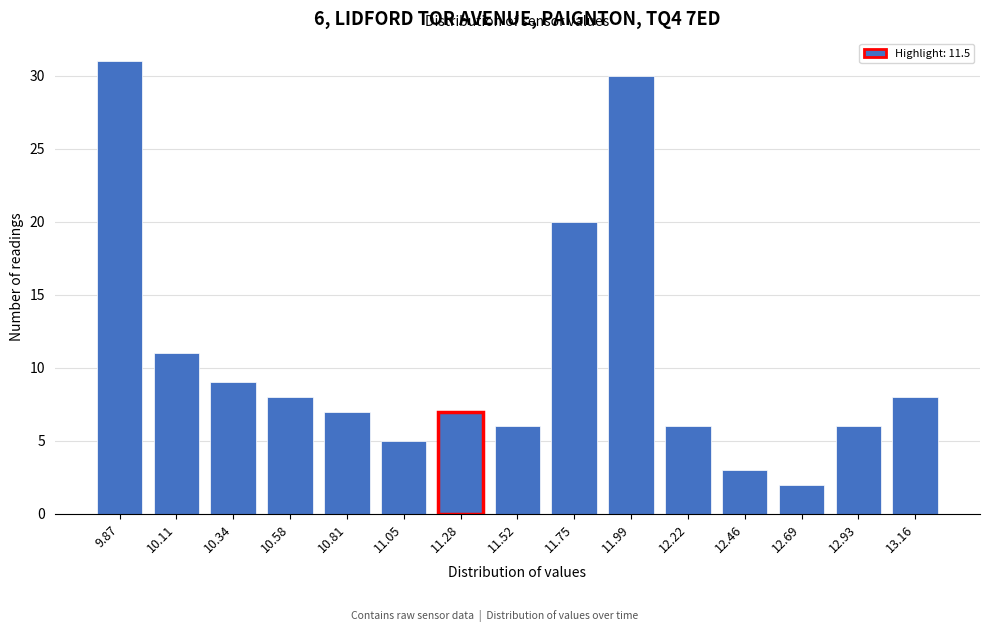

Reading left to right, extract all data points from this chart.

9.87=31	10.11=11	10.34=9	10.58=8	10.81=7	11.05=5	11.28=7	11.52=6	11.75=20	11.99=30	12.22=6	12.46=3	12.69=2	12.93=6	13.16=8